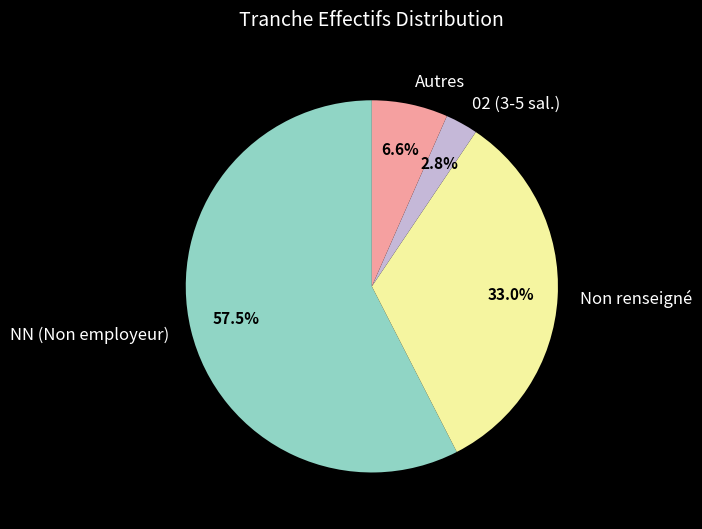

Combined, do NN (Non employeur) and Autres account for over 50%?

Yes